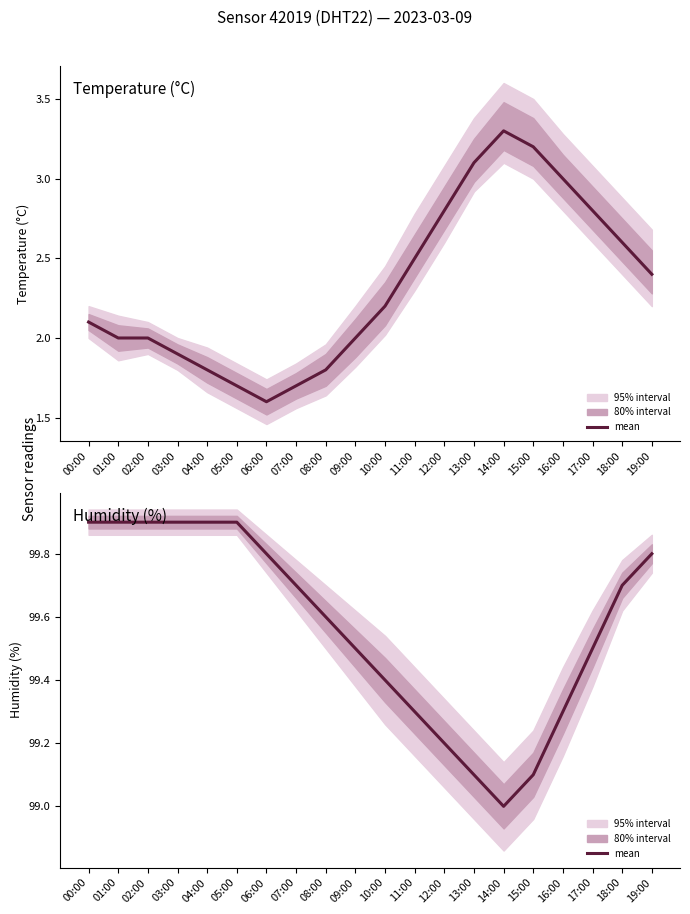

How many values are between 99 and 100?

20